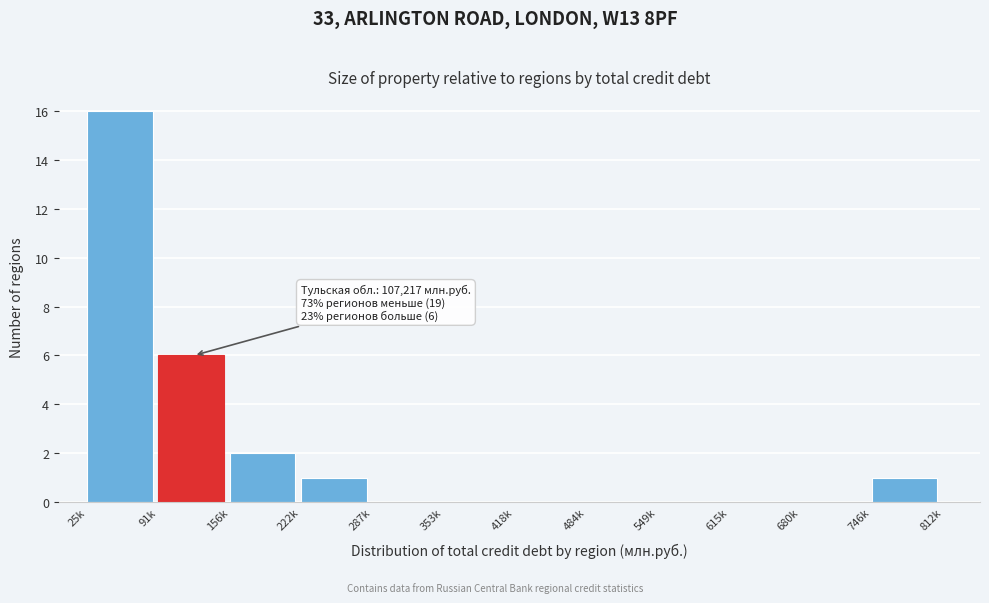

Reading left to right, extract all data points from this chart.

25k=16	91k=6	156k=2	222k=1	287k=0	353k=0	418k=0	484k=0	549k=0	615k=0	680k=0	746k=1